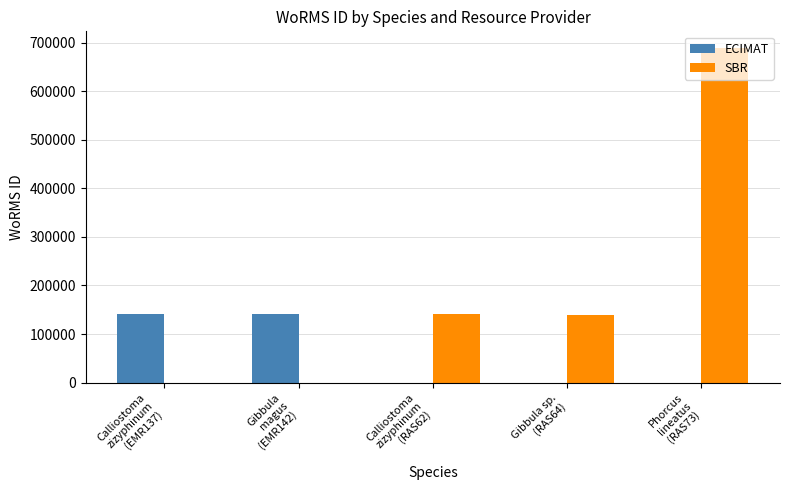

The value of ECIMAT at Gibbula
magus
(EMR142) is 141790. True or false?

True